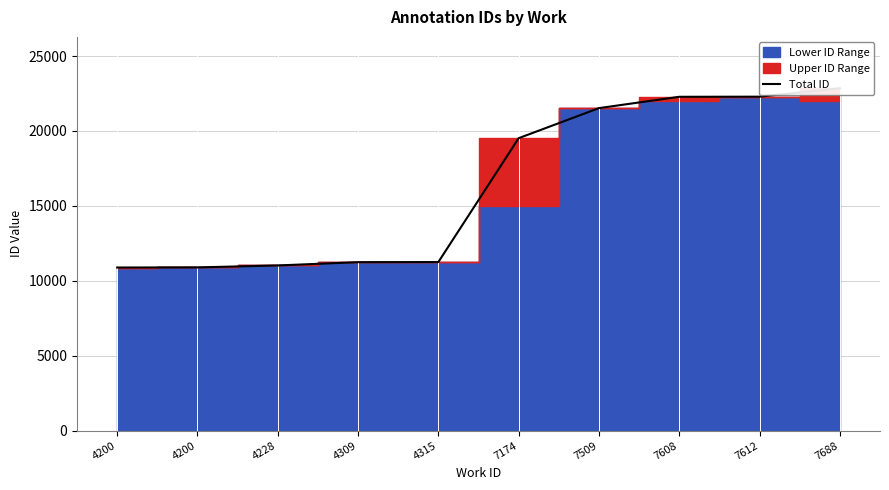

Where does the data first go above 19518?

7509